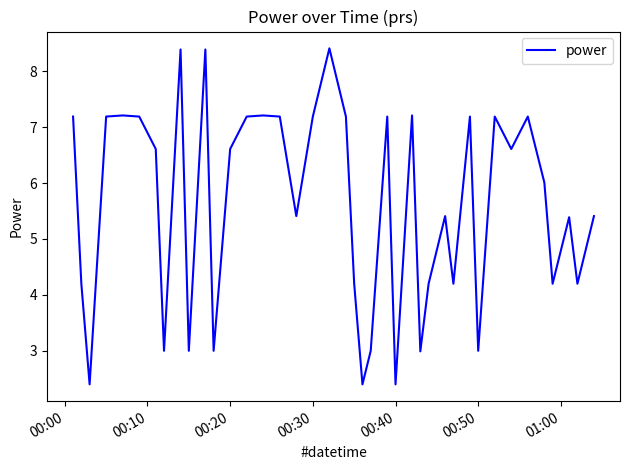

What is the maximum value shown in the chart?

8.4